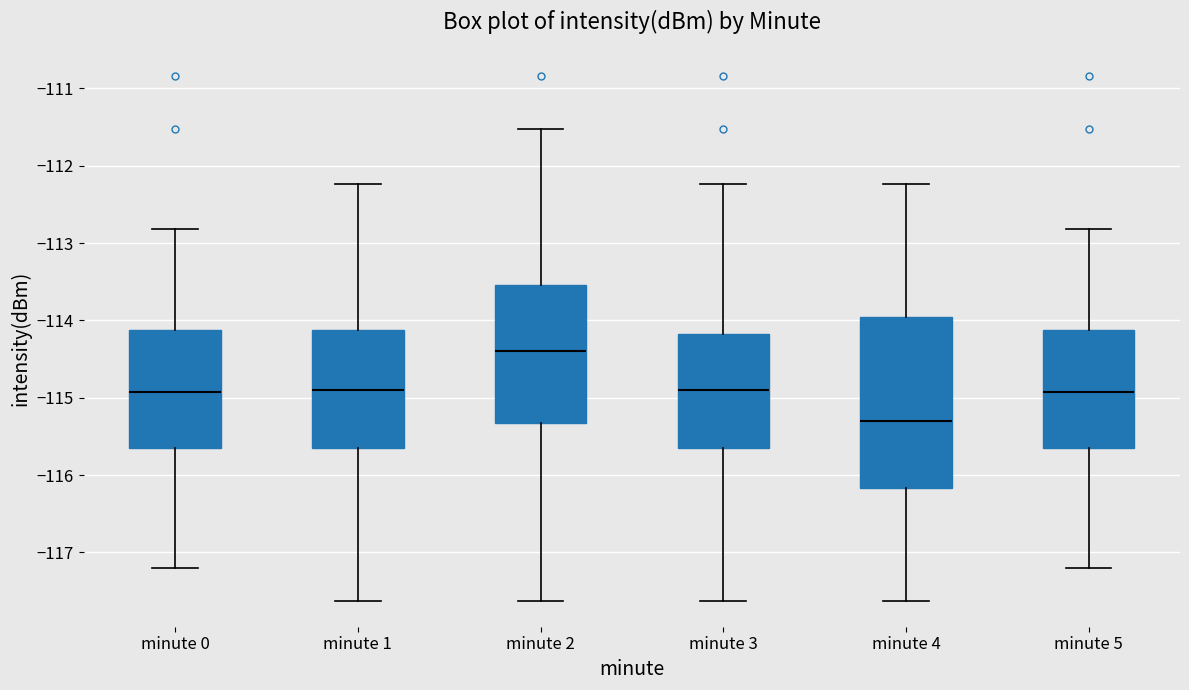

Which box's median line is the lowest?

minute 4